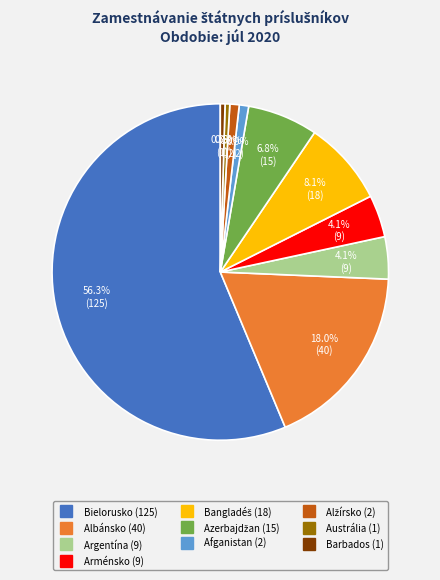

How many segments does this pie chart have?

10